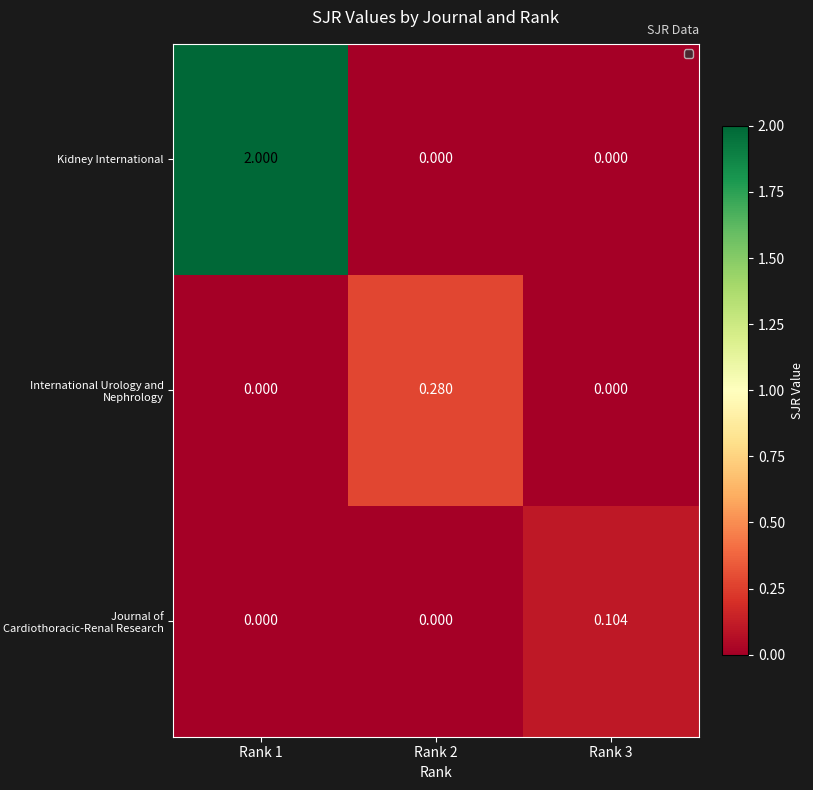

Which series has the largest total across all categories?

Kidney International